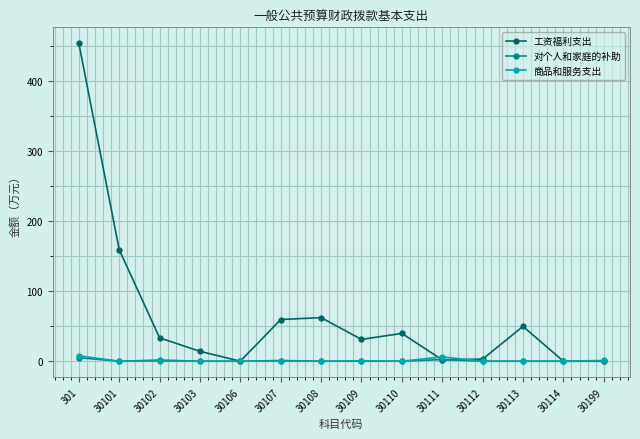

Which series has the largest total across all categories?

工资福利支出